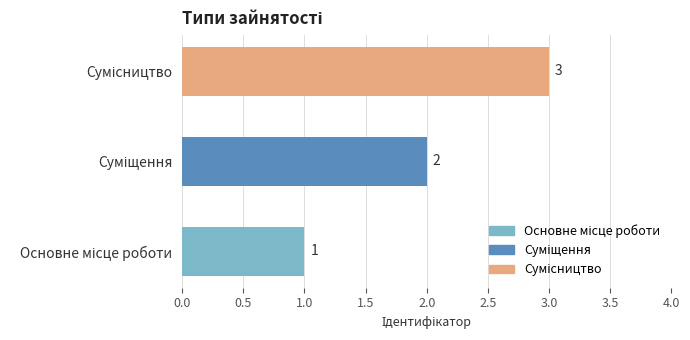

How many distinct data groups are displayed?

1